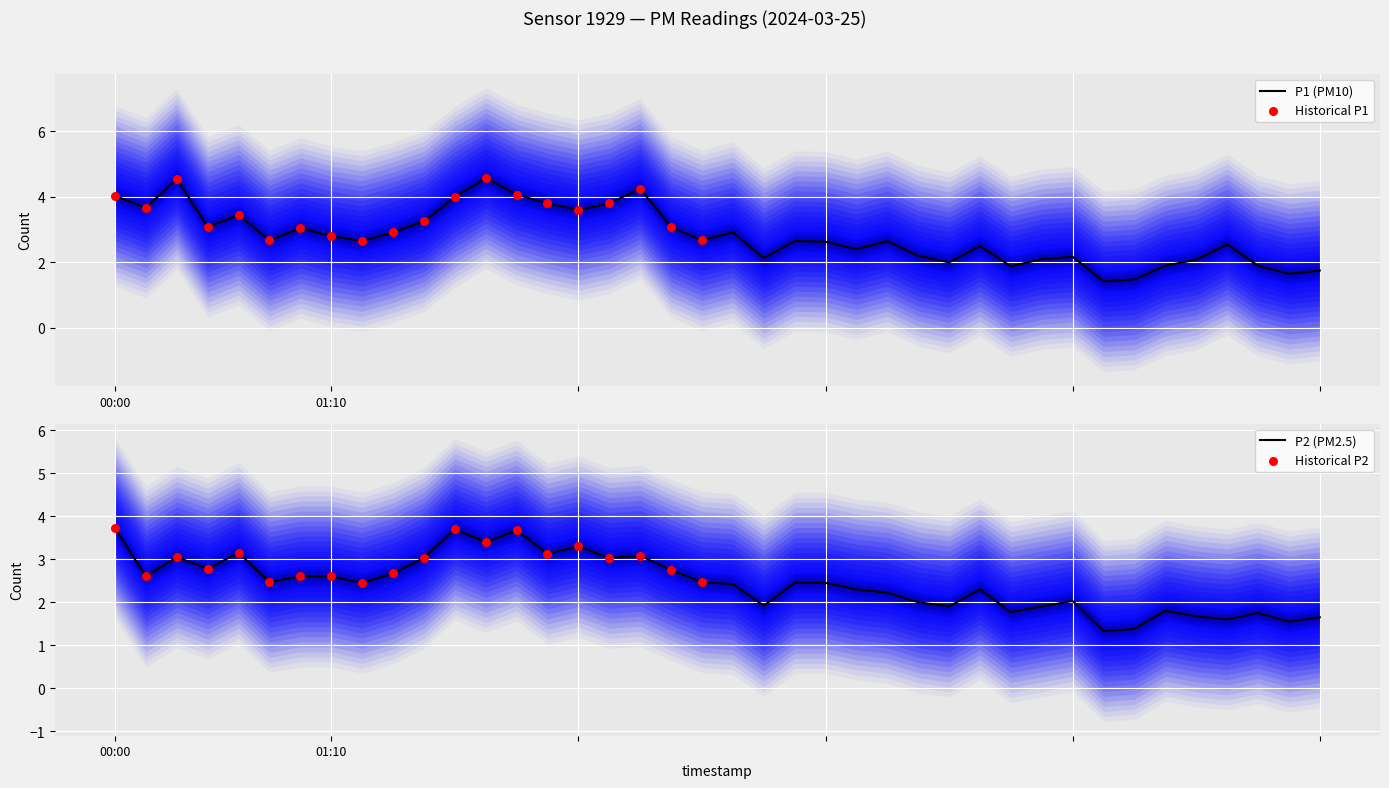

At how many categories does at least one series exceed 3?

15